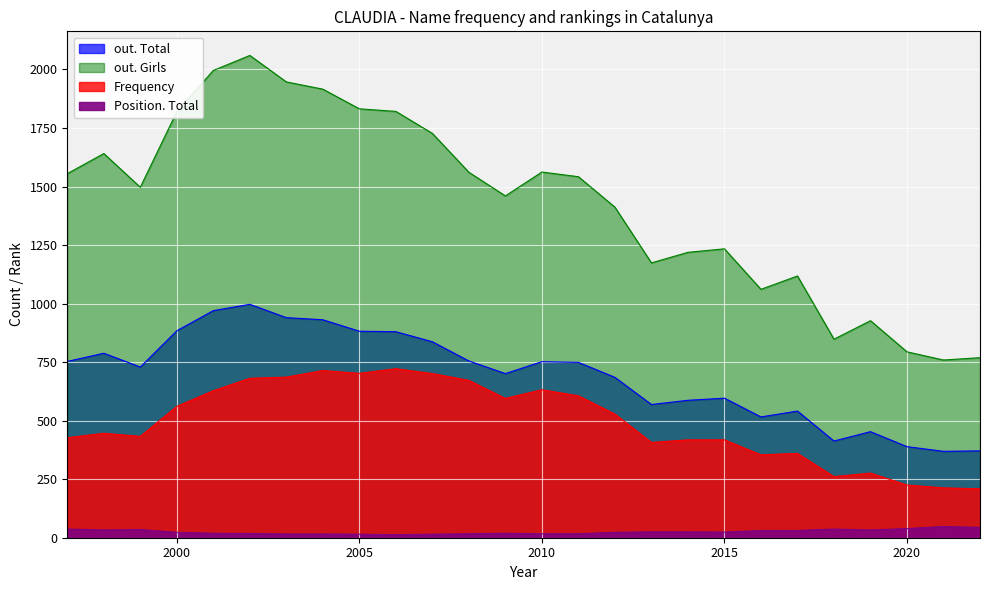

At how many categories does at least one series exceed 834?

23